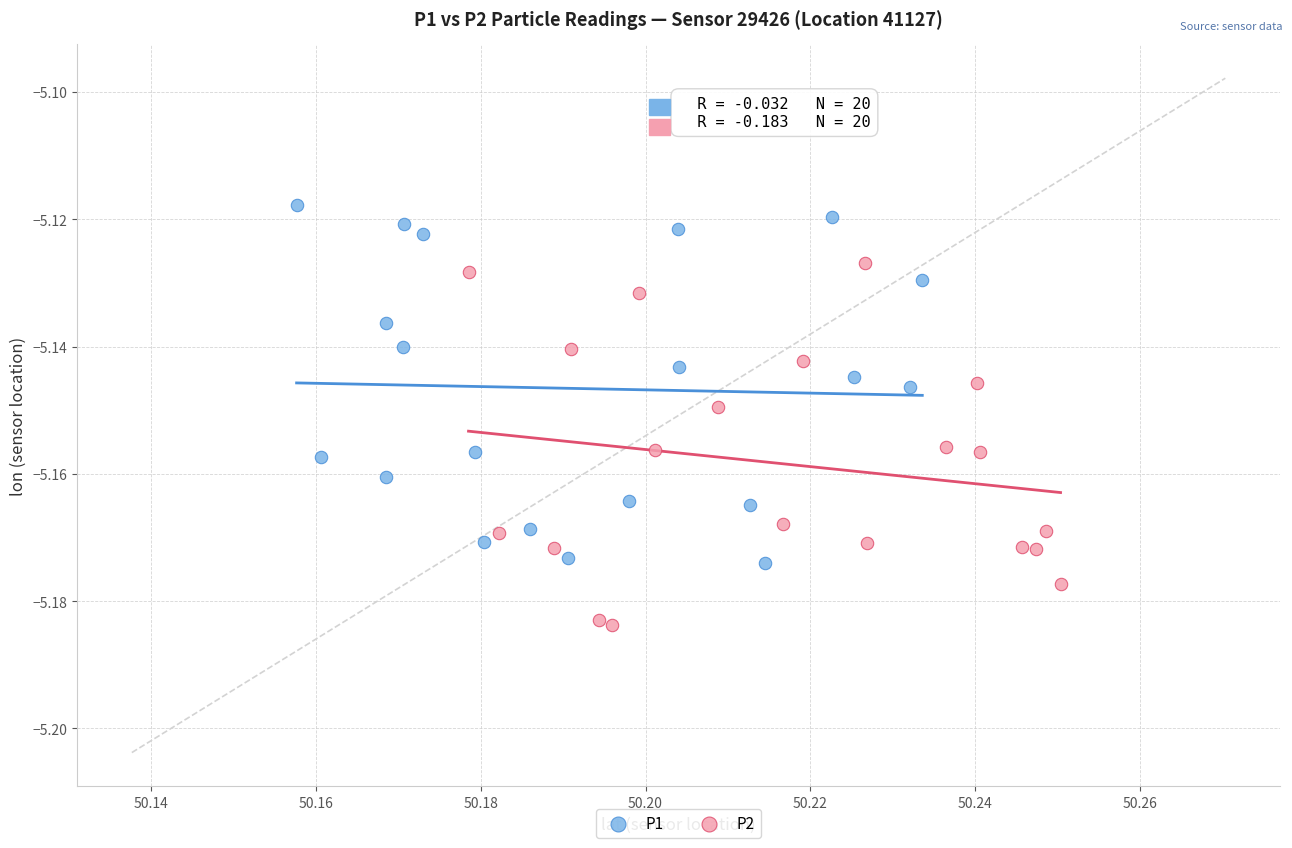

What are all the series names shown in the legend?

P1, P2